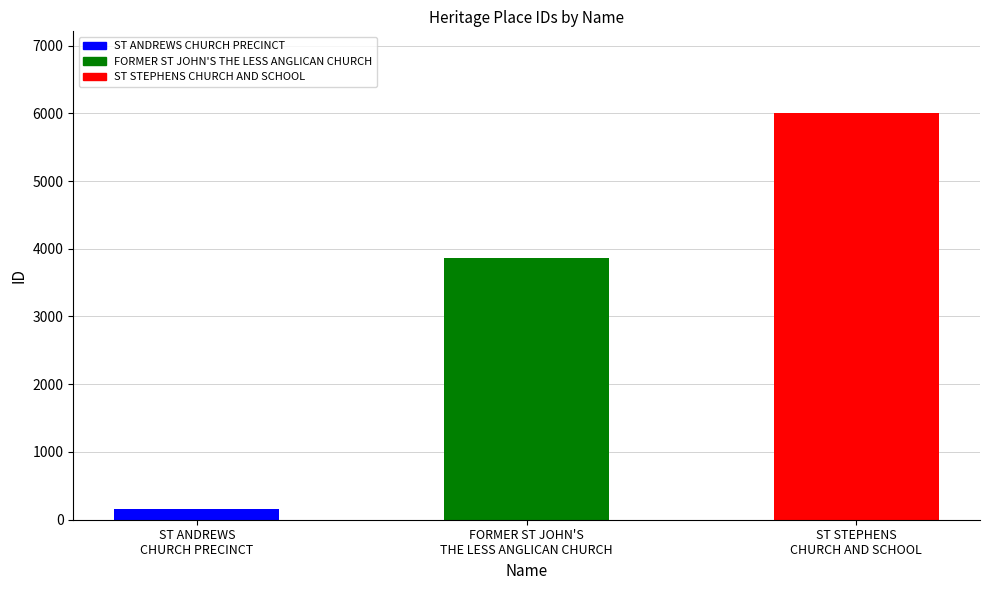

How many data points are above 3862?

1